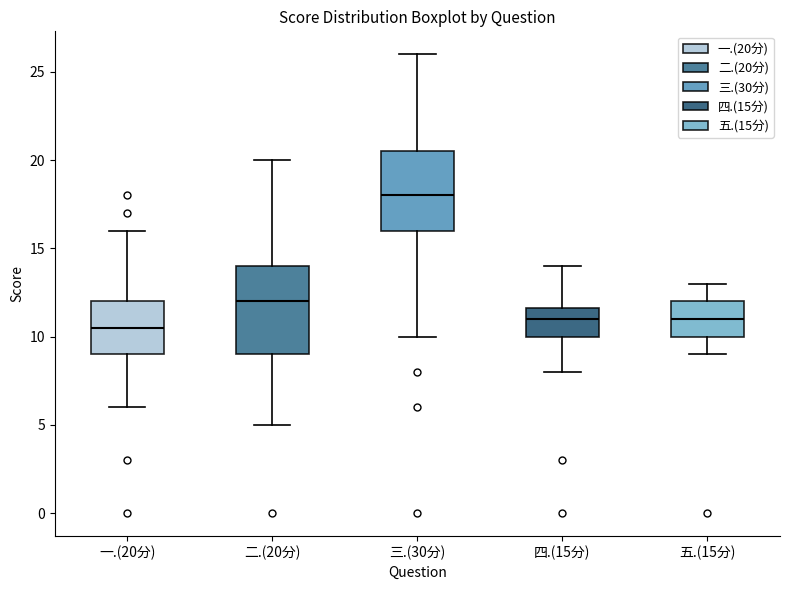

Where does the upper whisker of the box for 一.(20分) end on the y-axis? The values are not printed on the chart, so give them approximately, as read against the axis.

16.0